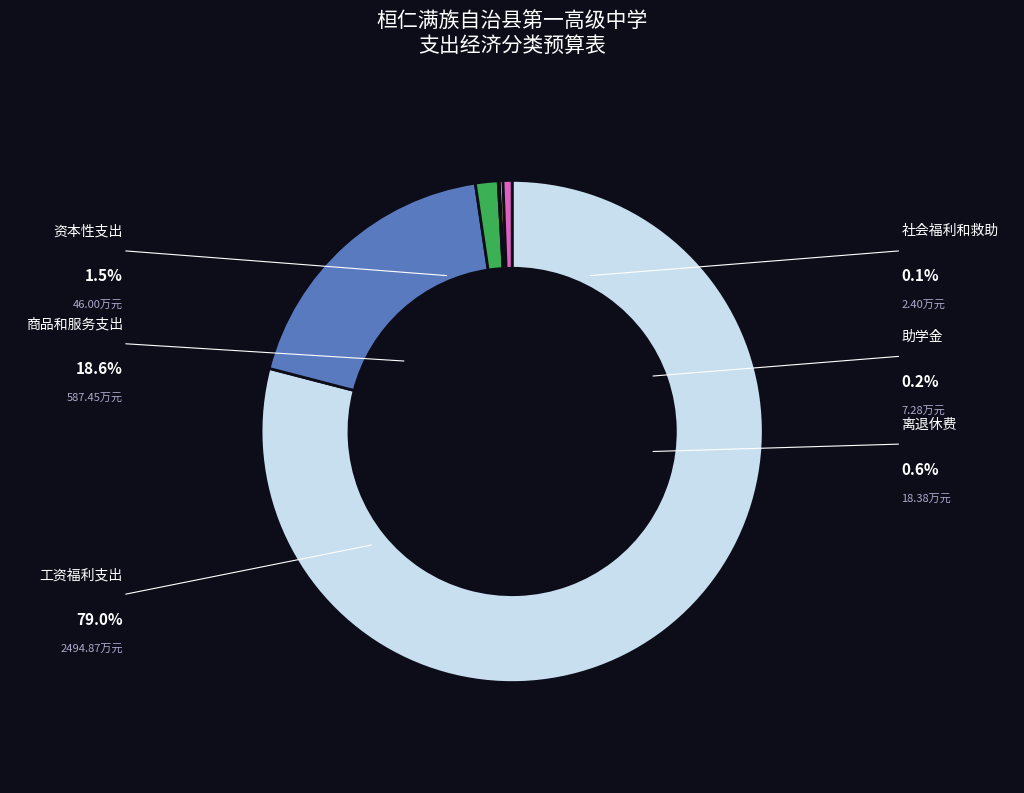

Rank the categories by value from lowest to highest.

社会福利和救助, 助学金, 离退休费, 资本性支出, 商品和服务支出, 工资福利支出